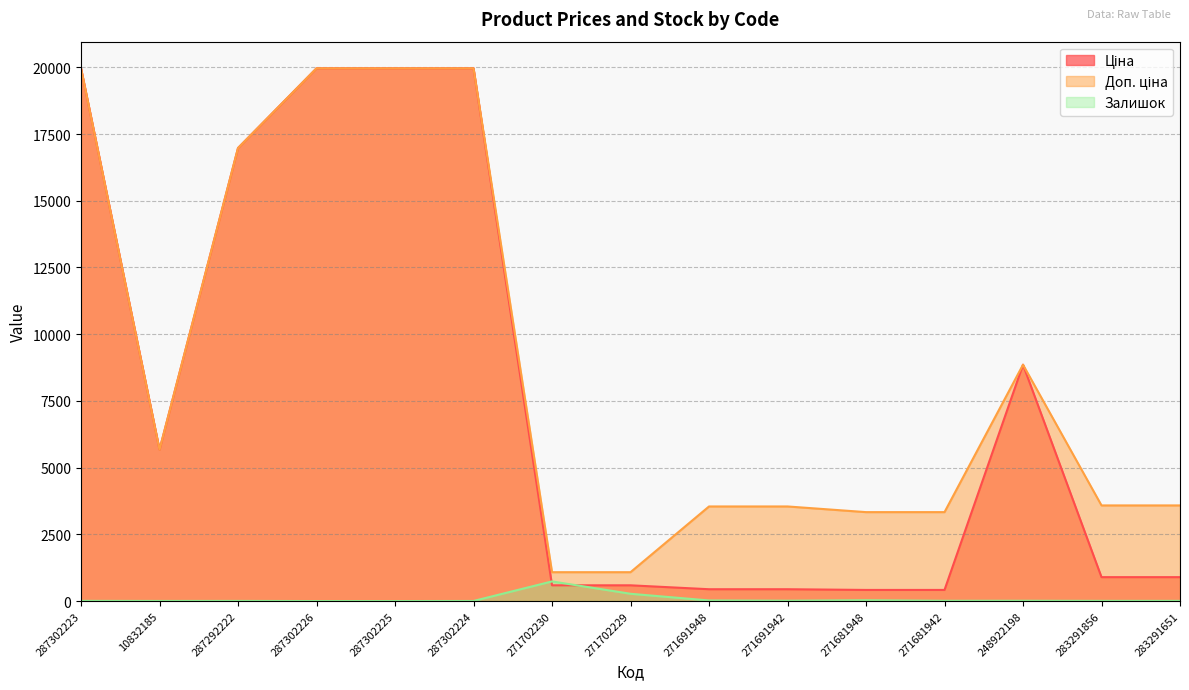

True or false: Доп. ціна and Залишок cross at least once.

False